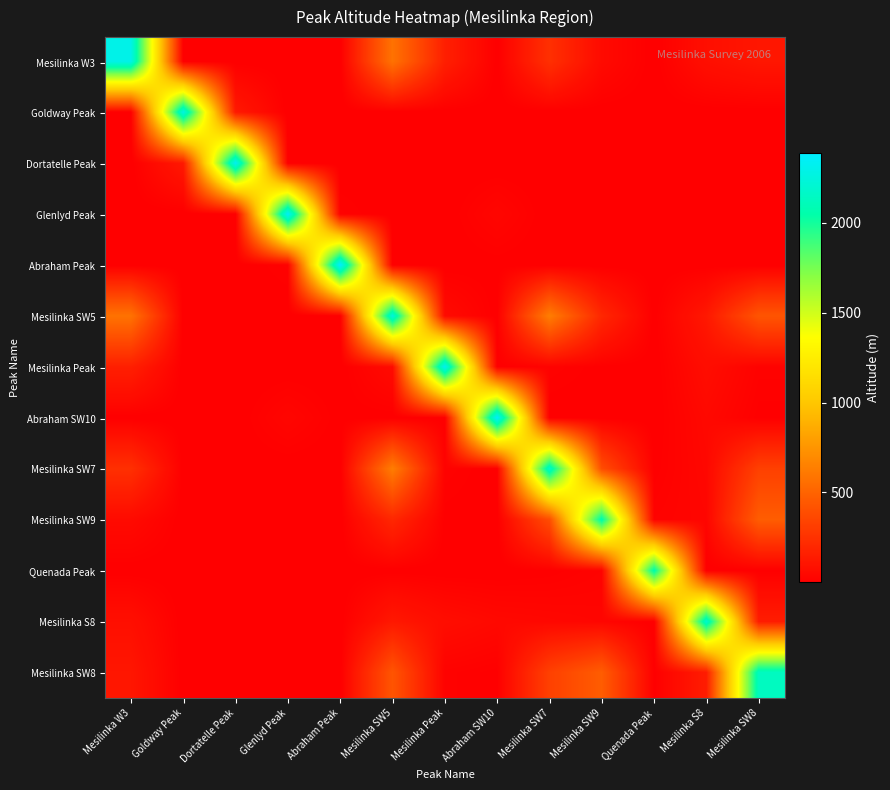

Reading right to left, transcribe all the data shown in this chart.

Mesilinka W3: Mesilinka SW8=113.0	Mesilinka S8=78.6	Quenada Peak=0.6	Mesilinka SW9=53.8	Mesilinka SW7=242.2	Abraham SW10=1.7	Mesilinka Peak=158.8	Mesilinka SW5=576.4	Abraham Peak=0.1	Glenlyd Peak=0.0	Dortatelle Peak=1.6	Goldway Peak=0.2	Mesilinka W3=2298.0
Goldway Peak: Mesilinka SW8=0.0	Mesilinka S8=0.0	Quenada Peak=0.0	Mesilinka SW9=0.1	Mesilinka SW7=0.2	Abraham SW10=0.0	Mesilinka Peak=0.0	Mesilinka SW5=0.1	Abraham Peak=0.0	Glenlyd Peak=0.0	Dortatelle Peak=126.0	Goldway Peak=2276.0	Mesilinka W3=0.2
Dortatelle Peak: Mesilinka SW8=0.2	Mesilinka S8=0.1	Quenada Peak=0.0	Mesilinka SW9=0.3	Mesilinka SW7=1.3	Abraham SW10=0.0	Mesilinka Peak=0.4	Mesilinka SW5=0.8	Abraham Peak=0.0	Glenlyd Peak=0.0	Dortatelle Peak=2335.0	Goldway Peak=126.0	Mesilinka W3=1.6
Glenlyd Peak: Mesilinka SW8=0.1	Mesilinka S8=0.9	Quenada Peak=0.0	Mesilinka SW9=0.0	Mesilinka SW7=0.0	Abraham SW10=33.2	Mesilinka Peak=0.2	Mesilinka SW5=0.1	Abraham Peak=15.7	Glenlyd Peak=2359.0	Dortatelle Peak=0.0	Goldway Peak=0.0	Mesilinka W3=0.0
Abraham Peak: Mesilinka SW8=0.1	Mesilinka S8=0.9	Quenada Peak=0.0	Mesilinka SW9=0.0	Mesilinka SW7=0.0	Abraham SW10=3.8	Mesilinka Peak=1.2	Mesilinka SW5=0.1	Abraham Peak=2388.0	Glenlyd Peak=15.7	Dortatelle Peak=0.0	Goldway Peak=0.0	Mesilinka W3=0.1
Mesilinka SW5: Mesilinka SW8=427.2	Mesilinka S8=122.3	Quenada Peak=1.9	Mesilinka SW9=196.9	Mesilinka SW7=631.4	Abraham SW10=2.8	Mesilinka Peak=56.4	Mesilinka SW5=2248.0	Abraham Peak=0.1	Glenlyd Peak=0.1	Dortatelle Peak=0.8	Goldway Peak=0.1	Mesilinka W3=576.4
Mesilinka Peak: Mesilinka SW8=16.5	Mesilinka S8=67.9	Quenada Peak=0.0	Mesilinka SW9=5.1	Mesilinka SW7=18.0	Abraham SW10=3.0	Mesilinka Peak=2333.0	Mesilinka SW5=56.4	Abraham Peak=1.2	Glenlyd Peak=0.2	Dortatelle Peak=0.4	Goldway Peak=0.0	Mesilinka W3=158.8
Abraham SW10: Mesilinka SW8=5.8	Mesilinka S8=46.6	Quenada Peak=0.0	Mesilinka SW9=1.5	Mesilinka SW7=1.1	Abraham SW10=2370.0	Mesilinka Peak=3.0	Mesilinka SW5=2.8	Abraham Peak=3.8	Glenlyd Peak=33.2	Dortatelle Peak=0.0	Goldway Peak=0.0	Mesilinka W3=1.7
Mesilinka SW7: Mesilinka SW8=323.9	Mesilinka S8=39.5	Quenada Peak=5.0	Mesilinka SW9=389.2	Mesilinka SW7=2181.0	Abraham SW10=1.1	Mesilinka Peak=18.0	Mesilinka SW5=631.4	Abraham Peak=0.0	Glenlyd Peak=0.0	Dortatelle Peak=1.3	Goldway Peak=0.2	Mesilinka W3=242.2
Mesilinka SW9: Mesilinka SW8=467.3	Mesilinka S8=31.7	Quenada Peak=18.9	Mesilinka SW9=2077.0	Mesilinka SW7=389.2	Abraham SW10=1.5	Mesilinka Peak=5.1	Mesilinka SW5=196.9	Abraham Peak=0.0	Glenlyd Peak=0.0	Dortatelle Peak=0.3	Goldway Peak=0.1	Mesilinka W3=53.8
Quenada Peak: Mesilinka SW8=5.0	Mesilinka S8=0.4	Quenada Peak=2074.0	Mesilinka SW9=18.9	Mesilinka SW7=5.0	Abraham SW10=0.0	Mesilinka Peak=0.0	Mesilinka SW5=1.9	Abraham Peak=0.0	Glenlyd Peak=0.0	Dortatelle Peak=0.0	Goldway Peak=0.0	Mesilinka W3=0.6
Mesilinka S8: Mesilinka SW8=144.5	Mesilinka S8=2192.0	Quenada Peak=0.4	Mesilinka SW9=31.7	Mesilinka SW7=39.5	Abraham SW10=46.6	Mesilinka Peak=67.9	Mesilinka SW5=122.3	Abraham Peak=0.9	Glenlyd Peak=0.9	Dortatelle Peak=0.1	Goldway Peak=0.0	Mesilinka W3=78.6
Mesilinka SW8: Mesilinka SW8=2133.0	Mesilinka S8=144.5	Quenada Peak=5.0	Mesilinka SW9=467.3	Mesilinka SW7=323.9	Abraham SW10=5.8	Mesilinka Peak=16.5	Mesilinka SW5=427.2	Abraham Peak=0.1	Glenlyd Peak=0.1	Dortatelle Peak=0.2	Goldway Peak=0.0	Mesilinka W3=113.0